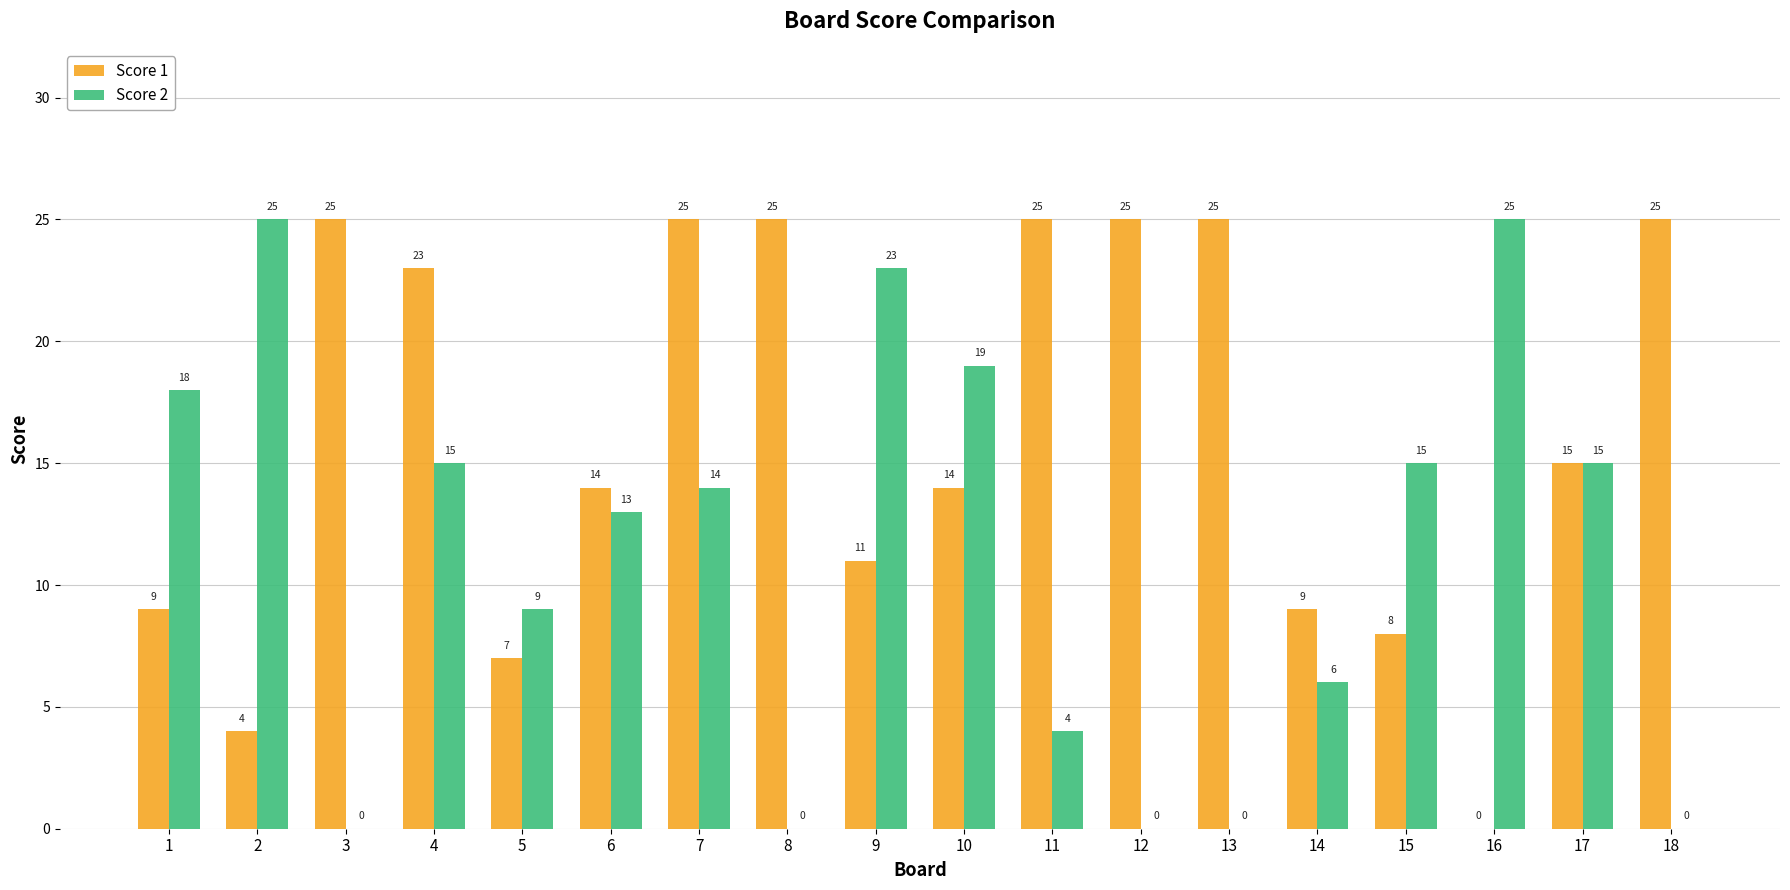

Where is Score 1 nearest to the value 12?

9